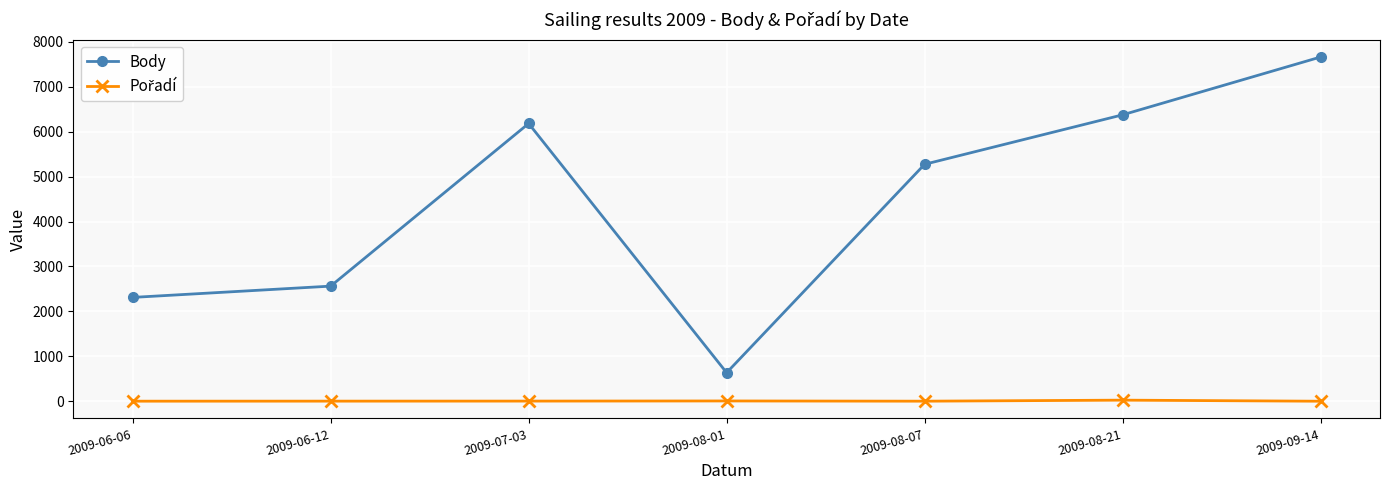

Where is Body nearest to the value 4149?

2009-08-07